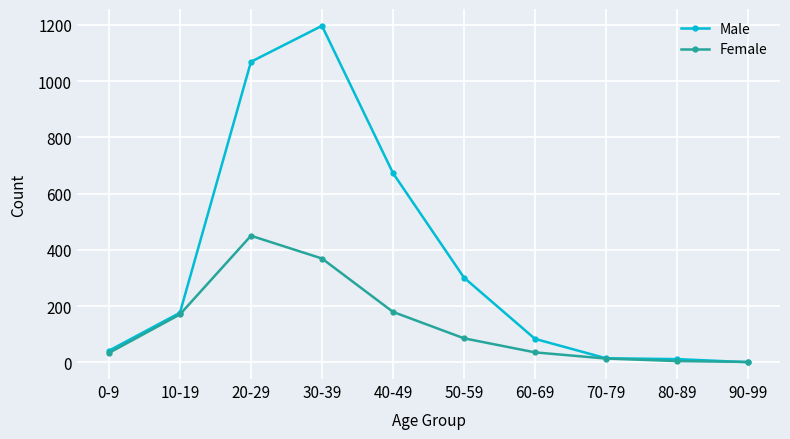

Rank the series by their average value, from lowest to highest.

Female, Male